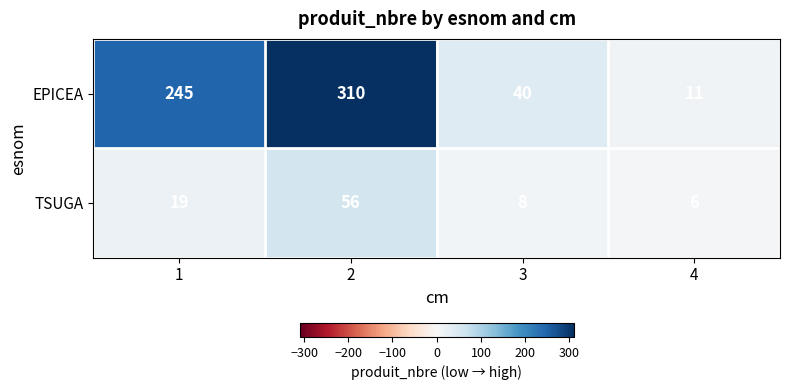

List the series in order of their peak value, highest first.

EPICEA, TSUGA